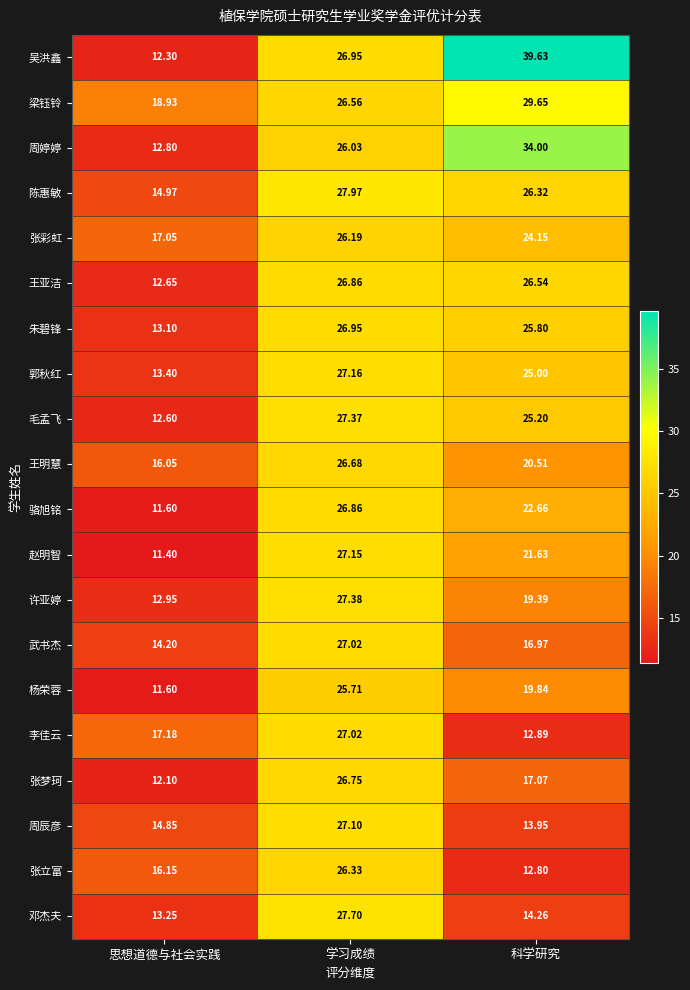

Which series has the largest total across all categories?

吴洪鑫